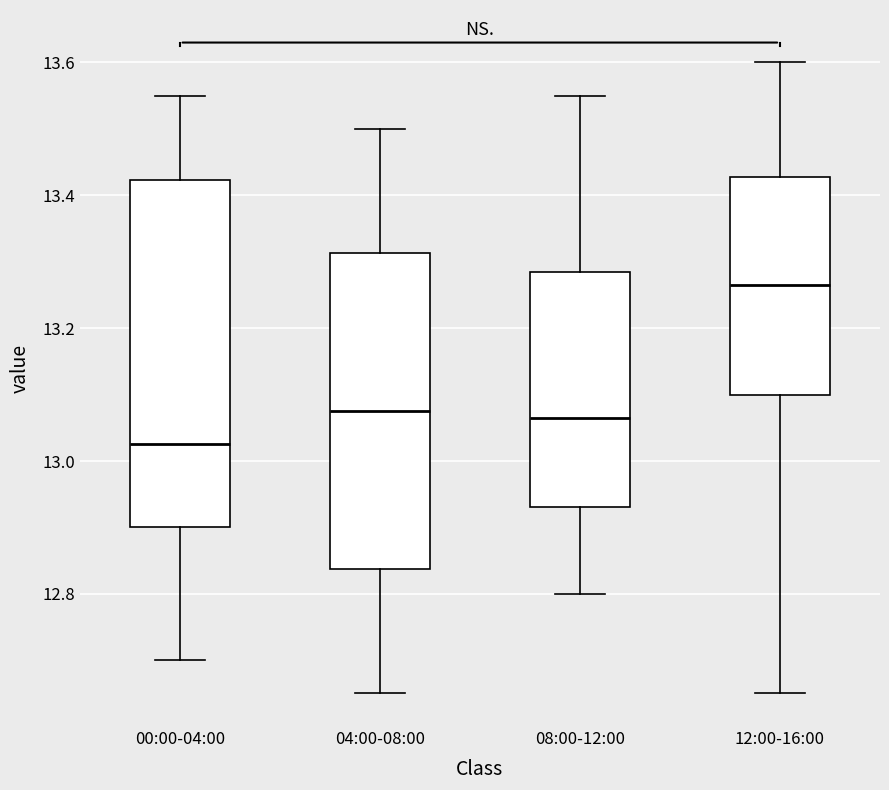

Reading left to right, read every box against the y-axis: the position of its median line, the range the box covers, and the ends of its whiskers. The values are not printed on the chart, so give them approximately, as read against the axis.

00:00-04:00: median 13.02, box 12.90 to 13.42, whiskers 12.70 to 13.56
04:00-08:00: median 13.08, box 12.84 to 13.32, whiskers 12.66 to 13.50
08:00-12:00: median 13.06, box 12.94 to 13.28, whiskers 12.80 to 13.56
12:00-16:00: median 13.26, box 13.10 to 13.42, whiskers 12.66 to 13.60